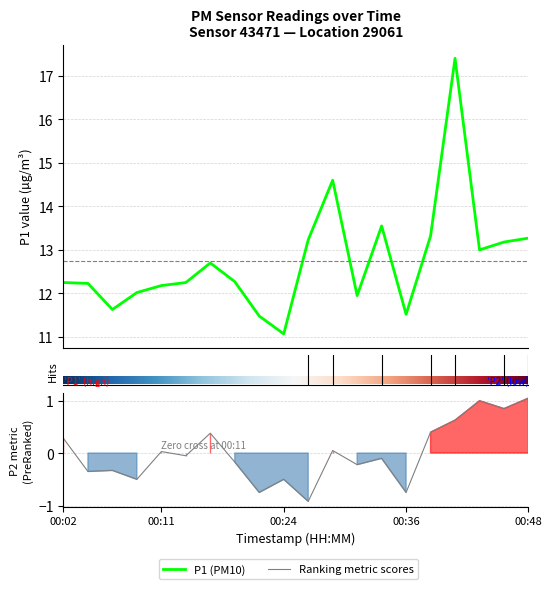

What is the difference between the highest and lowest values at 00:07?

12.0